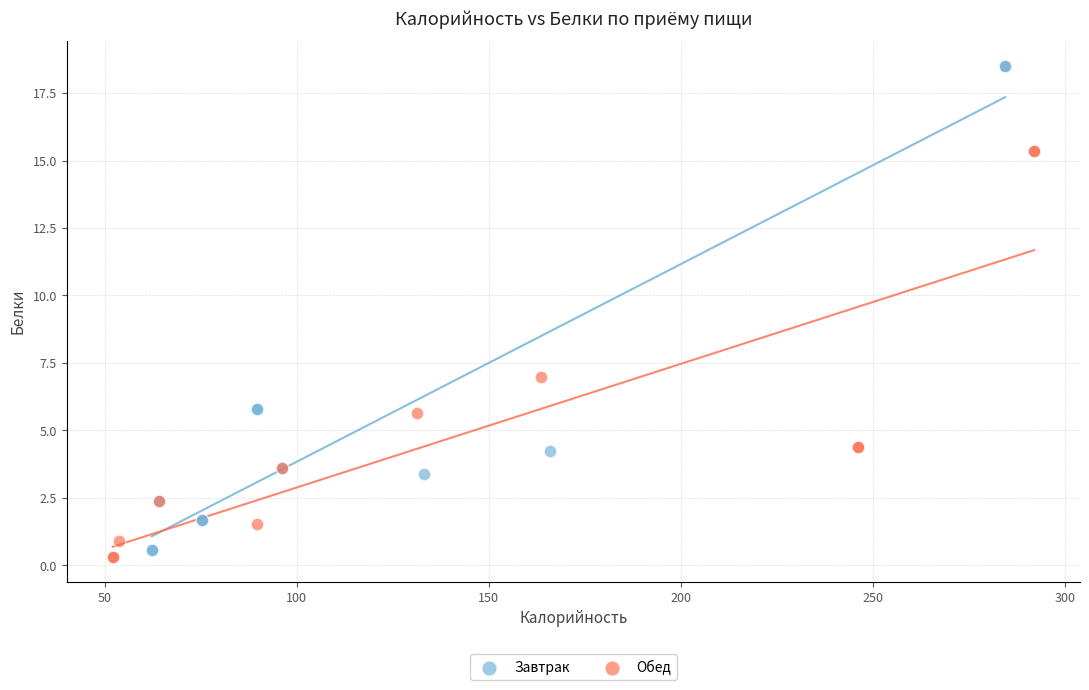

Which series has the largest Y range (max minus min)?

Завтрак